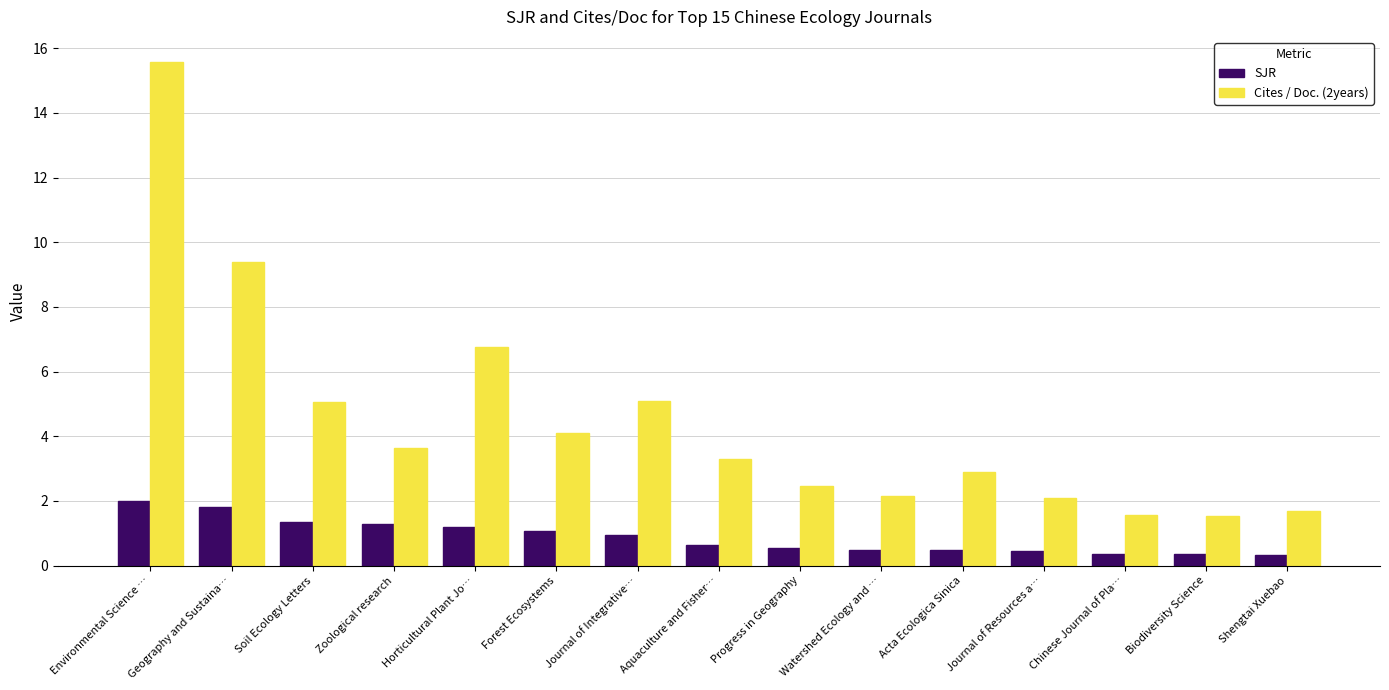

Rank the series by their average value, from highest to lowest.

Cites / Doc. (2years), SJR